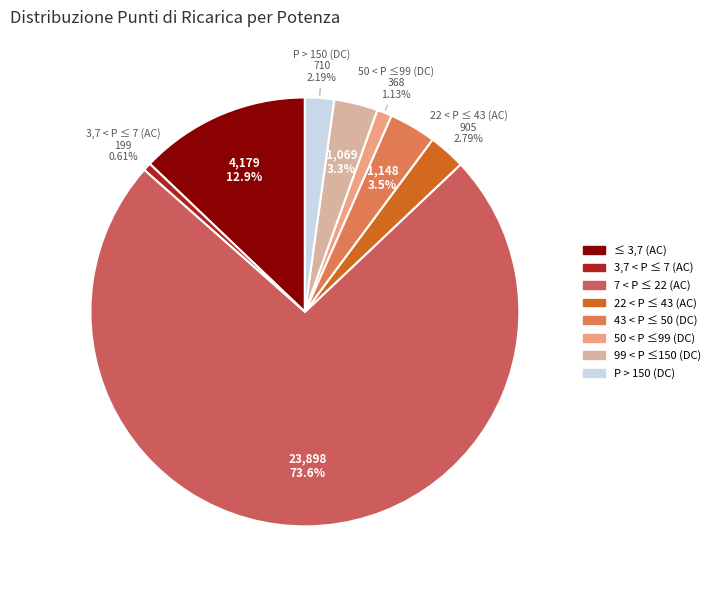

To the nearest percent, what is the average slice percentage?

12%